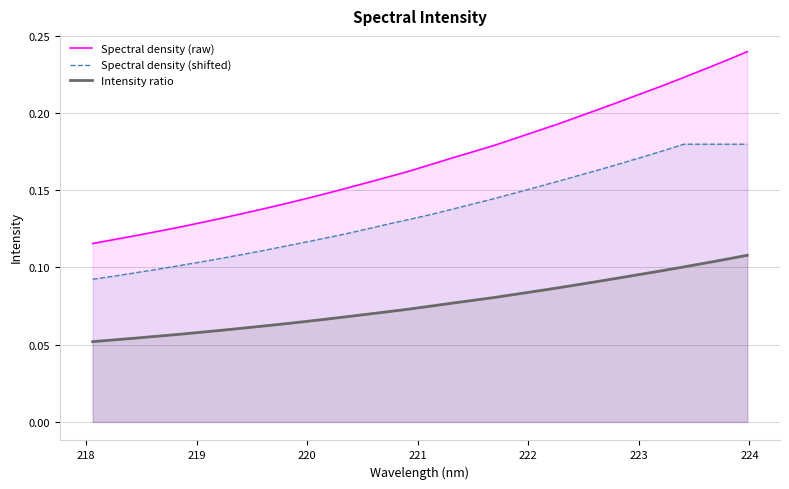

What are all the series names shown in the legend?

Spectral density (raw), Spectral density (shifted), Intensity ratio